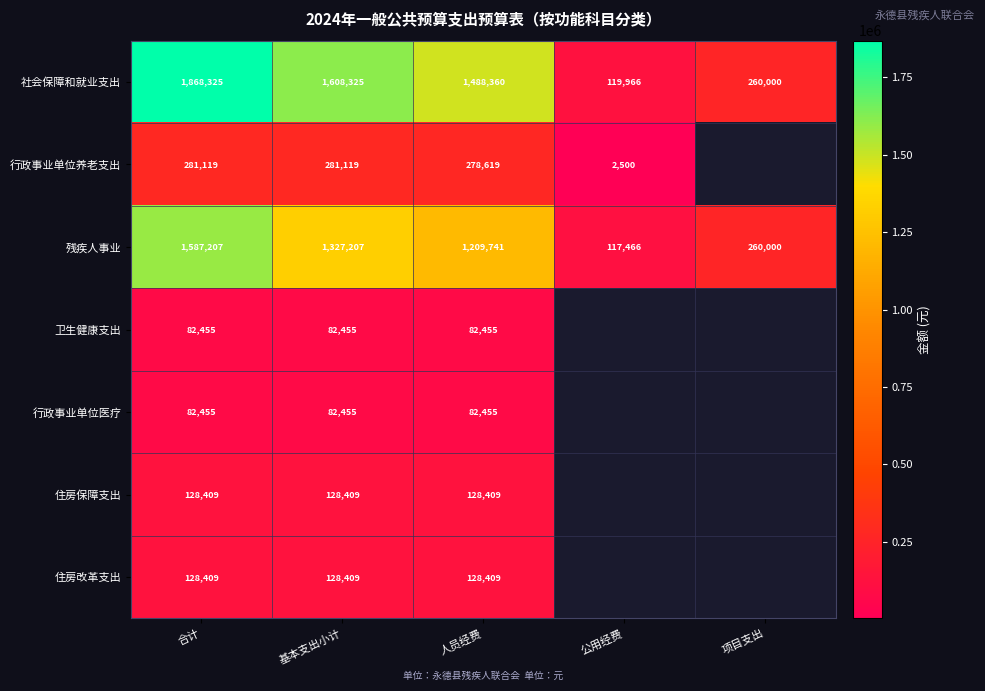

How many categories are shown in the chart?

5